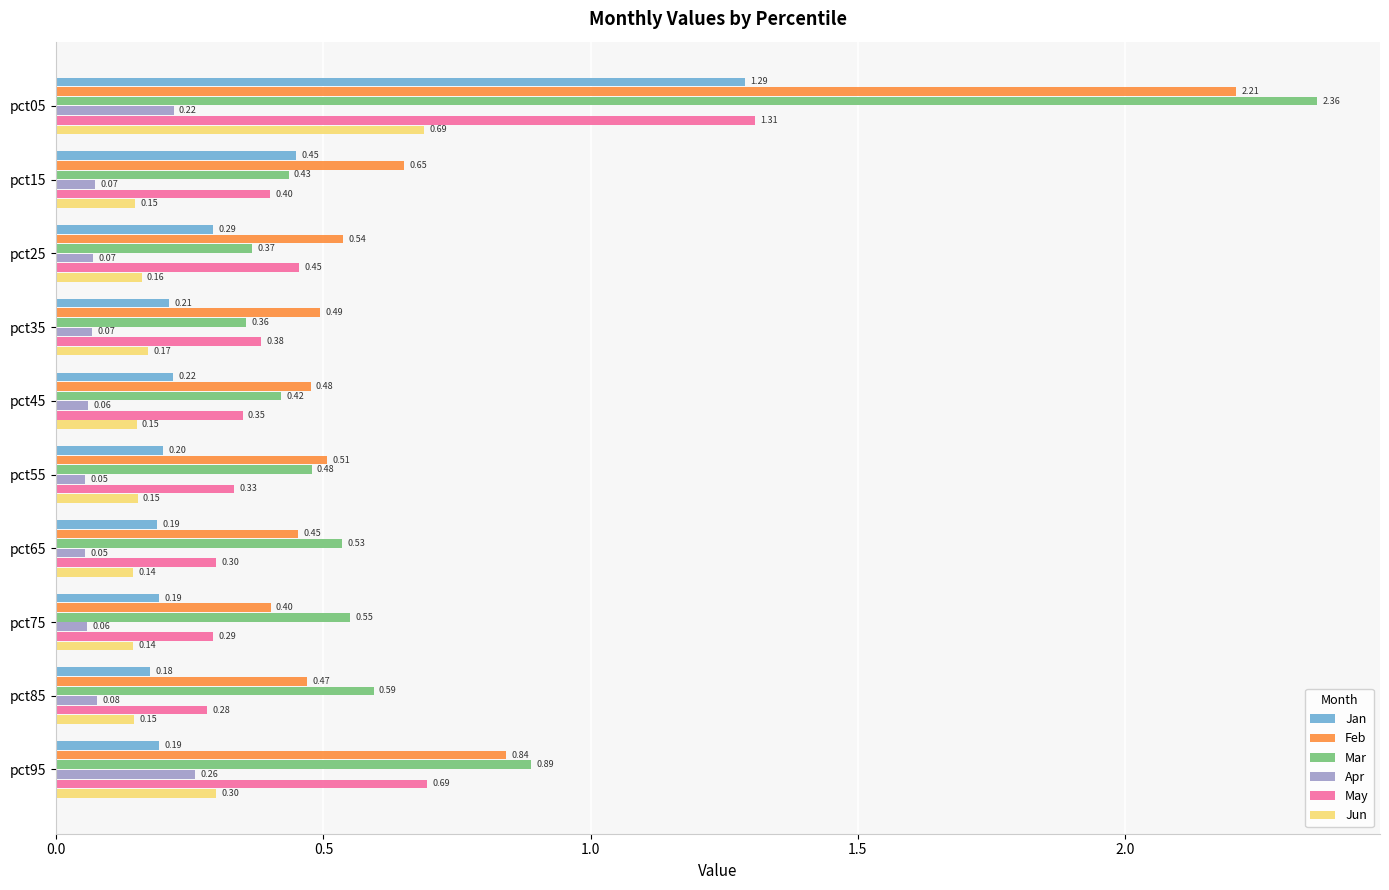

What is the average value of the Jan series?

0.3